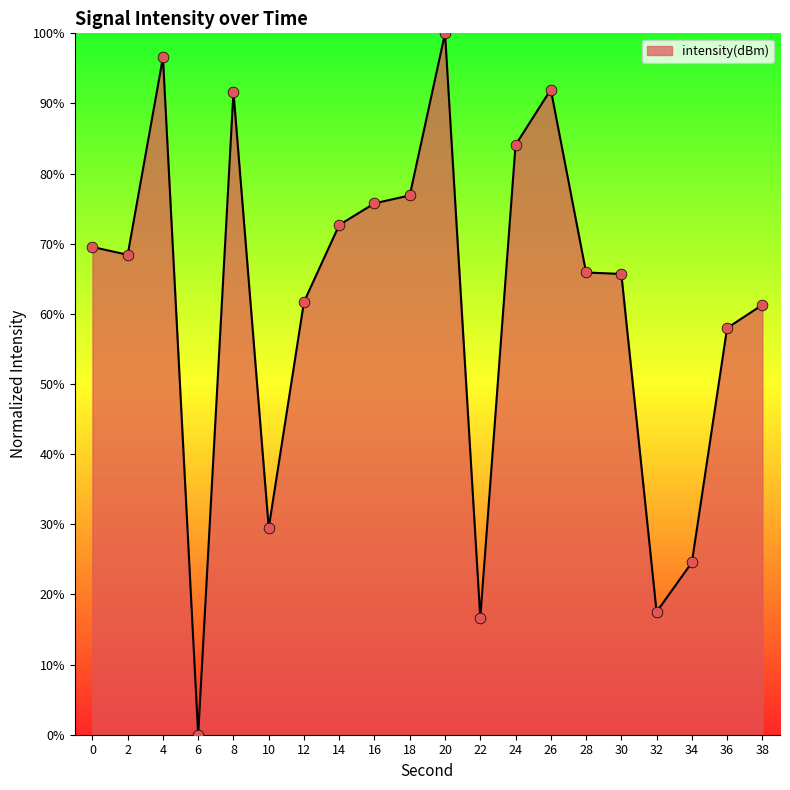

Between 6 and 16, which is larger?

16